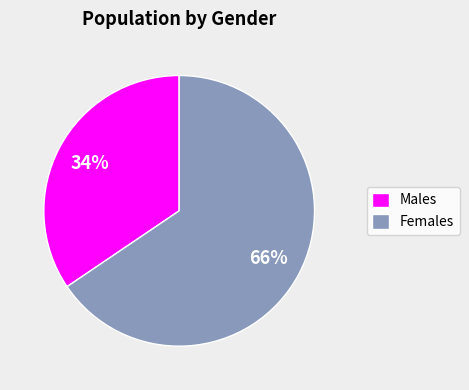

Is there a majority slice in this chart?

Yes